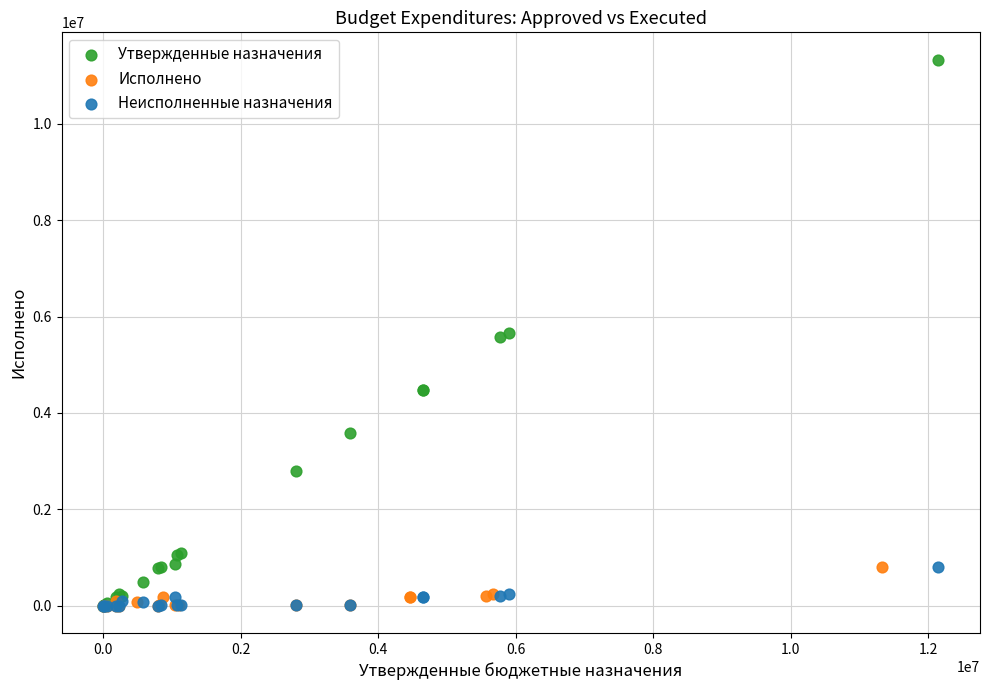

Which series has the widest spread of Y values?

Утвержденные назначения